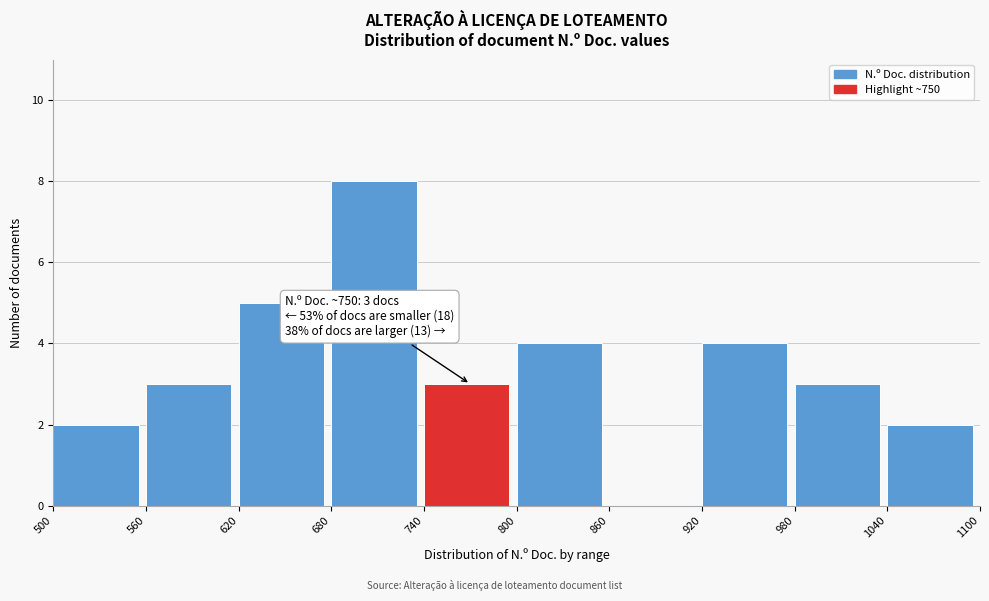

Over which range of the x-axis is the bar tallest?

680 to 740